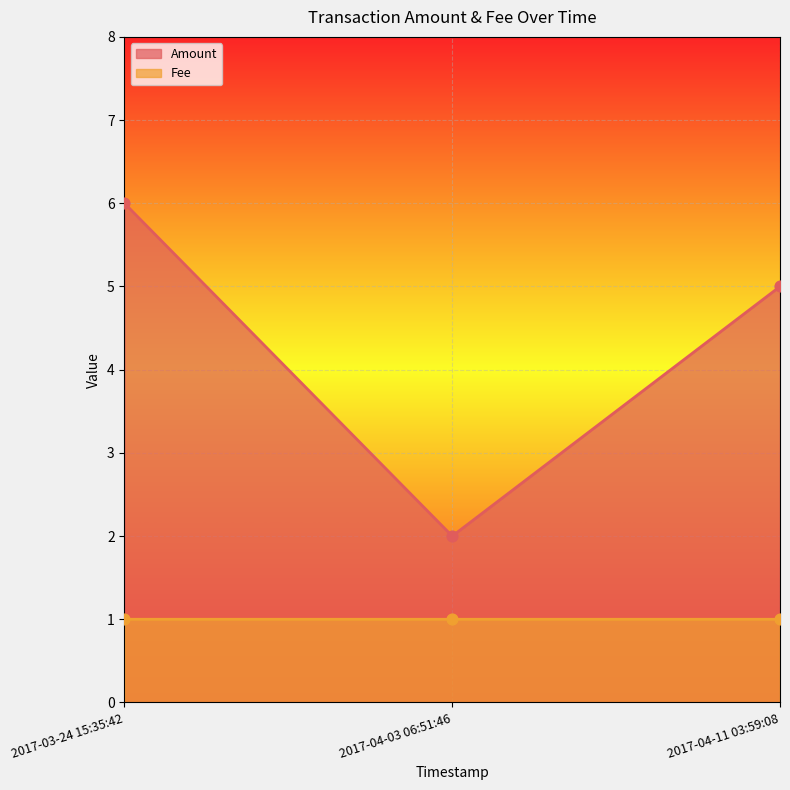

Which series has the widest spread of Y values?

Amount